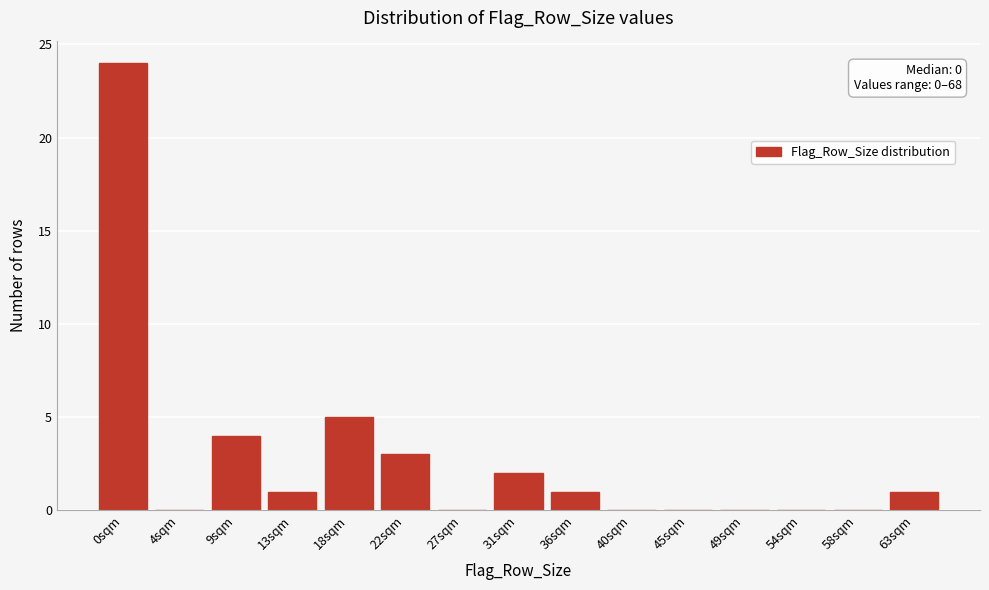

Reading left to right, transcribe all the data shown in this chart.

0sqm=24	4sqm=0	9sqm=4	13sqm=1	18sqm=5	22sqm=3	27sqm=0	31sqm=2	36sqm=1	40sqm=0	45sqm=0	49sqm=0	54sqm=0	58sqm=0	63sqm=1